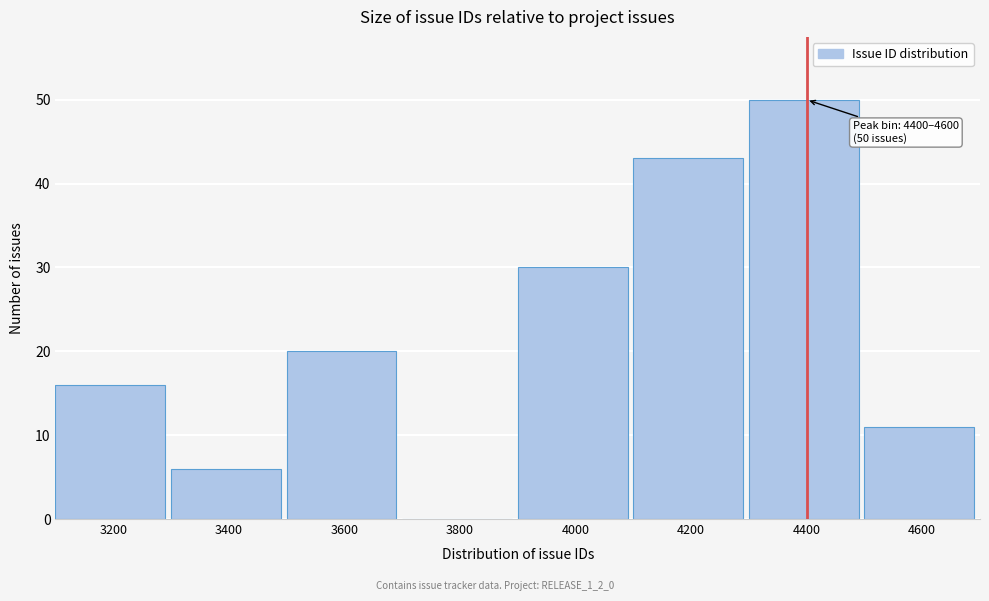

Reading left to right, extract all data points from this chart.

3200=16	3400=6	3600=20	3800=0	4000=30	4200=43	4400=50	4600=11